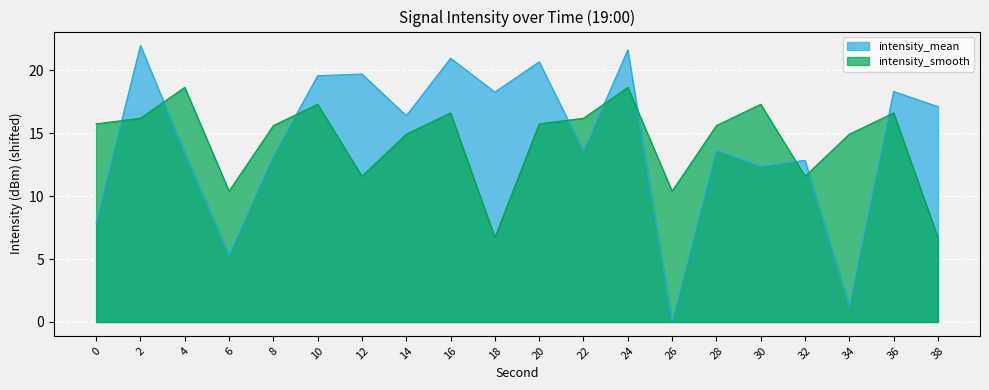

How many categories are shown in the chart?

20